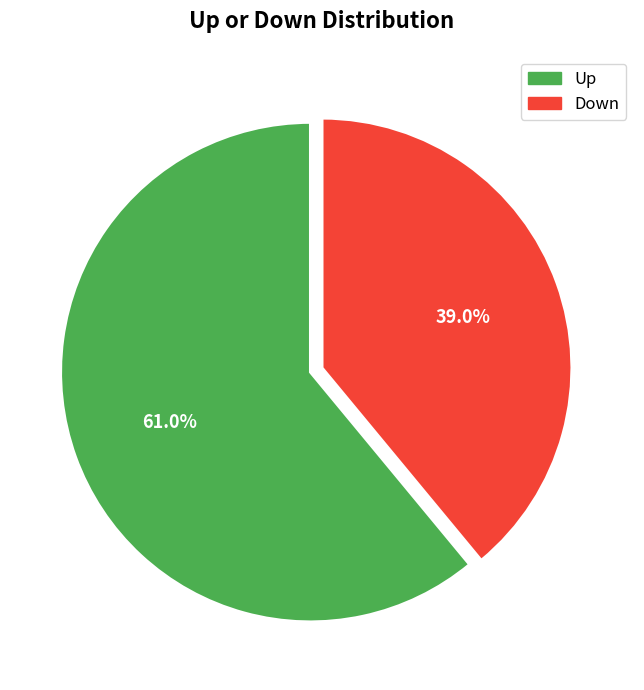

Is there any slice that represents more than half of the pie?

Yes